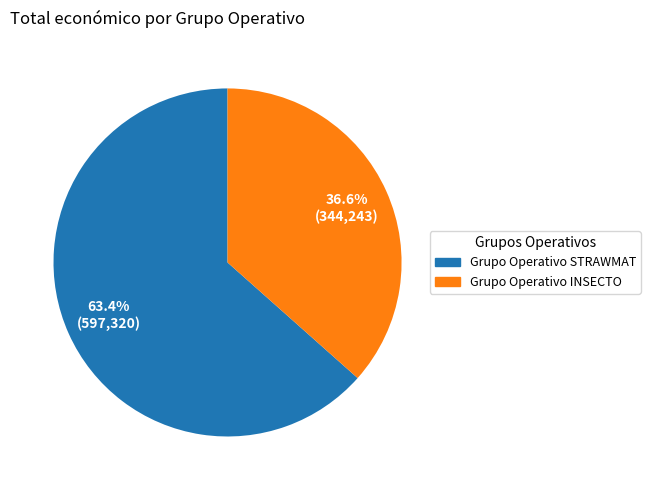

To the nearest percent, what portion does Grupo Operativo INSECTO represent?

37%